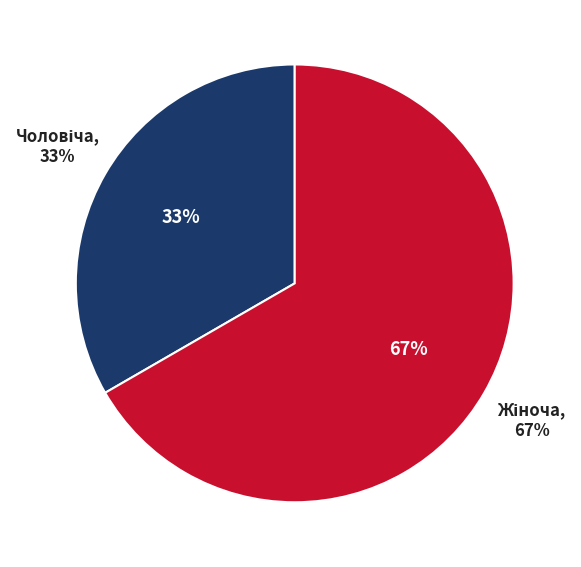

Is there a majority slice in this chart?

Yes